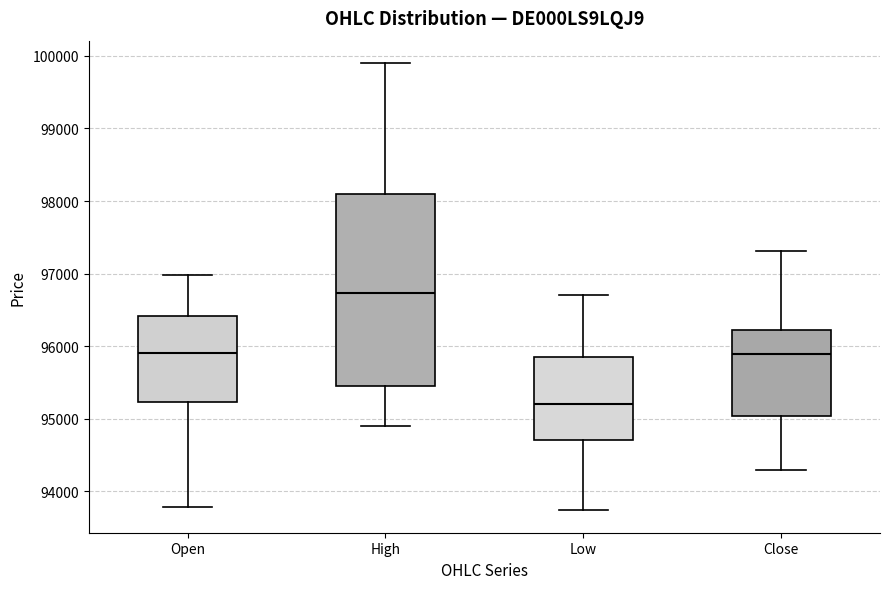

Which box is the tallest, from its lower edge to its upper edge?

High